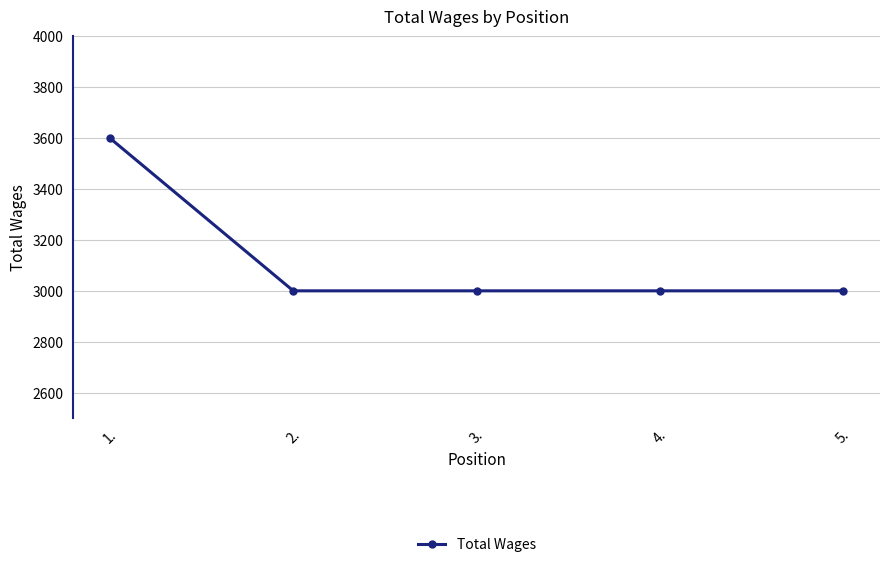

True or false: there are more than 2 points higher than both neighbors.

False